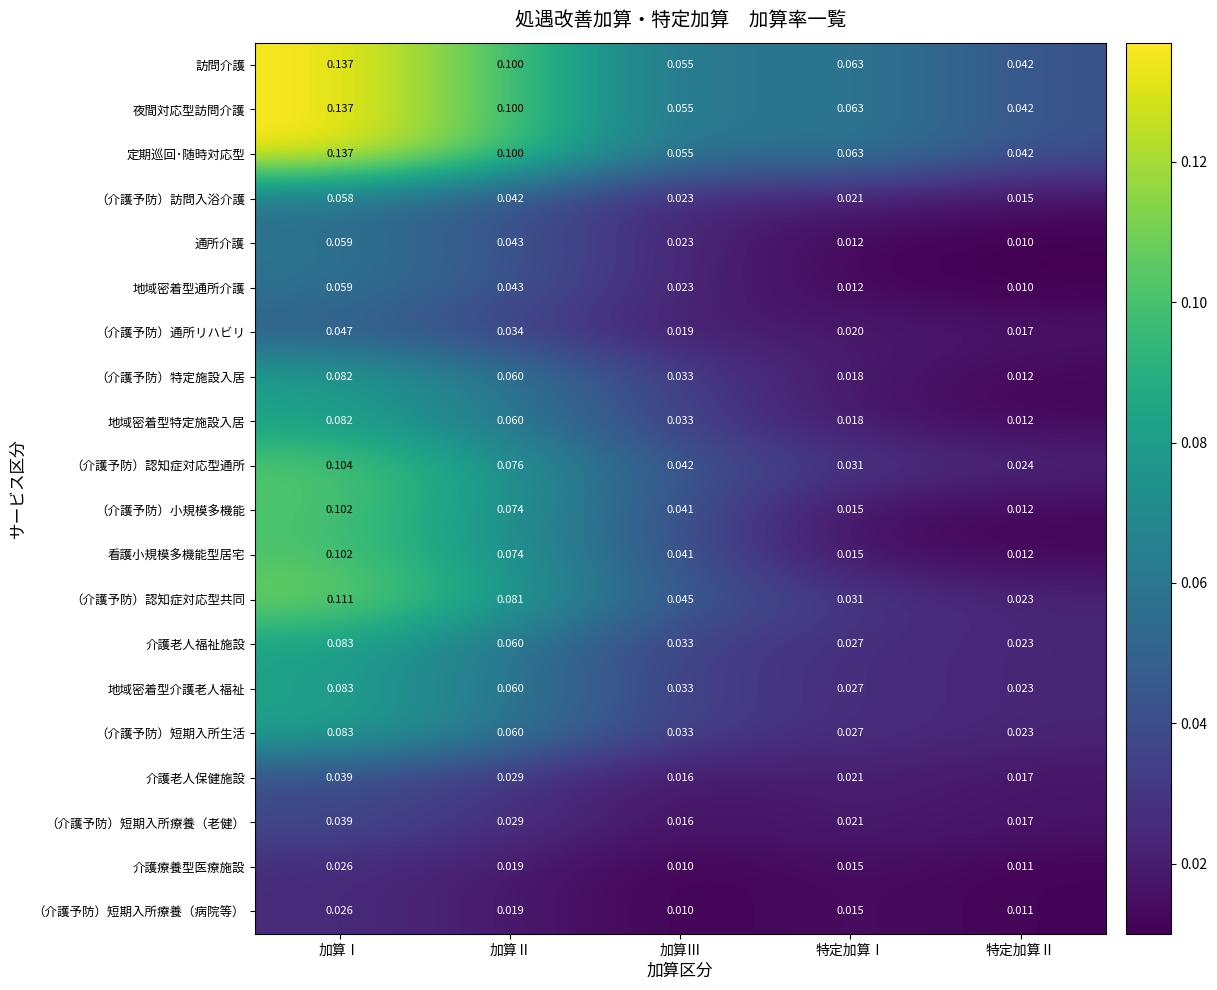

Where is 介護老人保健施設 nearest to the value 0?

加算Ⅲ